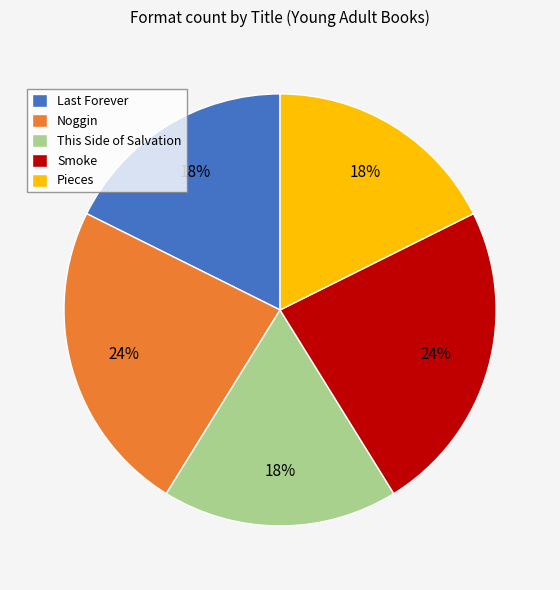

Count the number of slices in the pie.

5